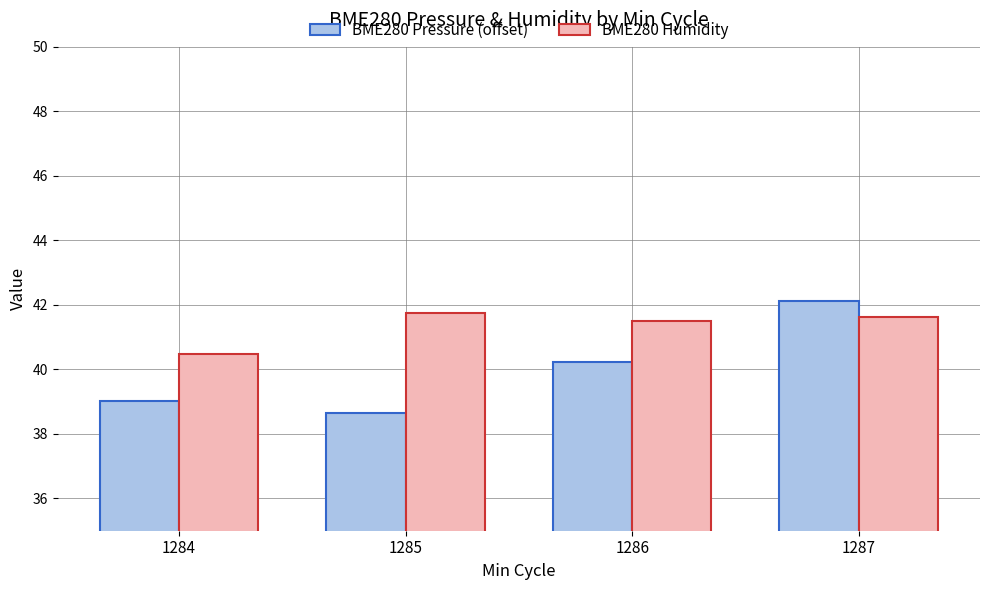

Reading left to right, transcribe all the data shown in this chart.

BME280 Pressure (offset): 1284=39.0	1285=38.6	1286=40.2	1287=42.1
BME280 Humidity: 1284=40.5	1285=41.8	1286=41.5	1287=41.6